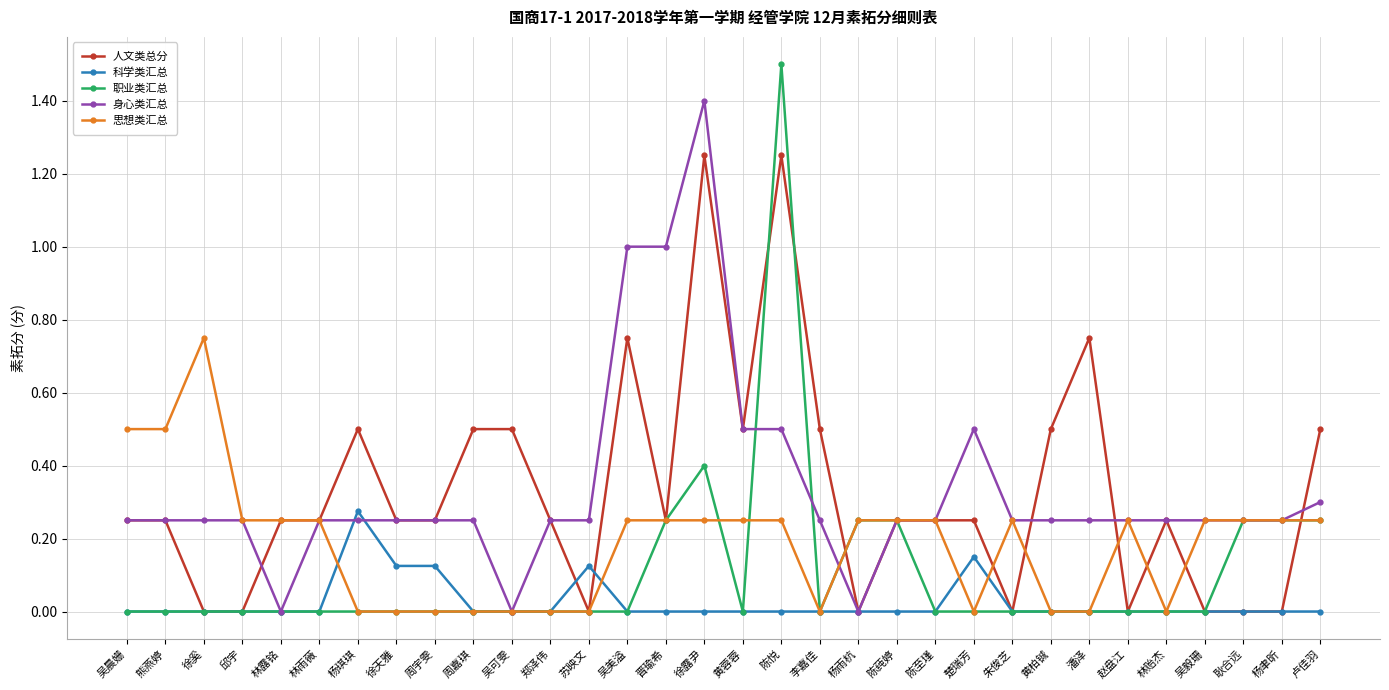

Which series has the largest range (max minus min)?

职业类汇总